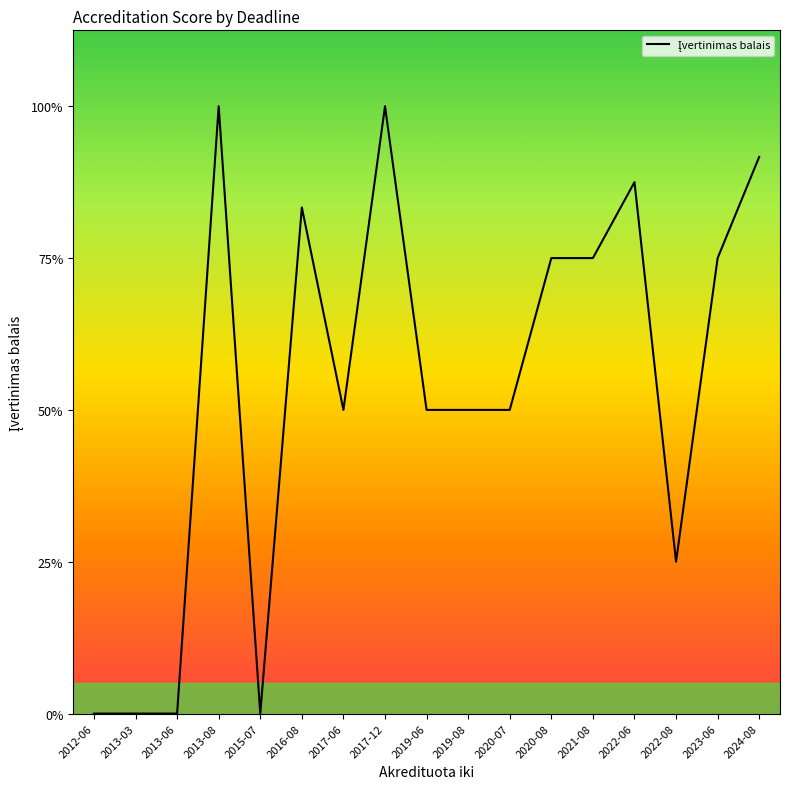

Does the chart have visible grid lines?

No